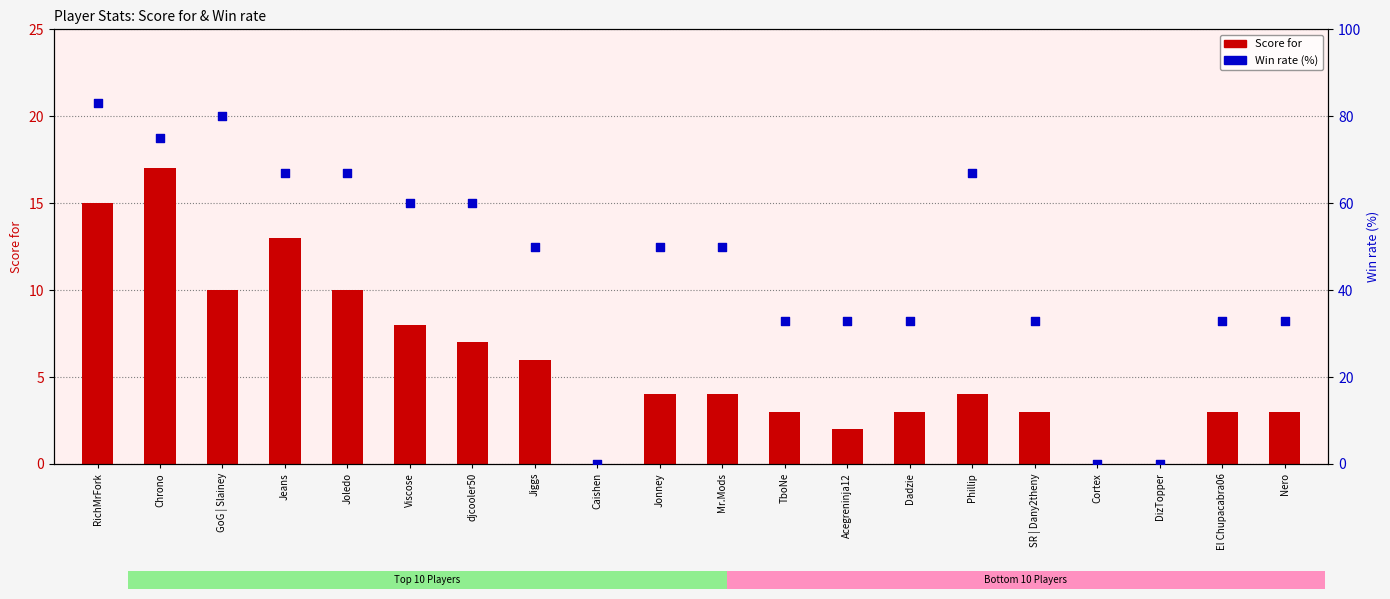

What are all the series names shown in the legend?

Score for, Win rate